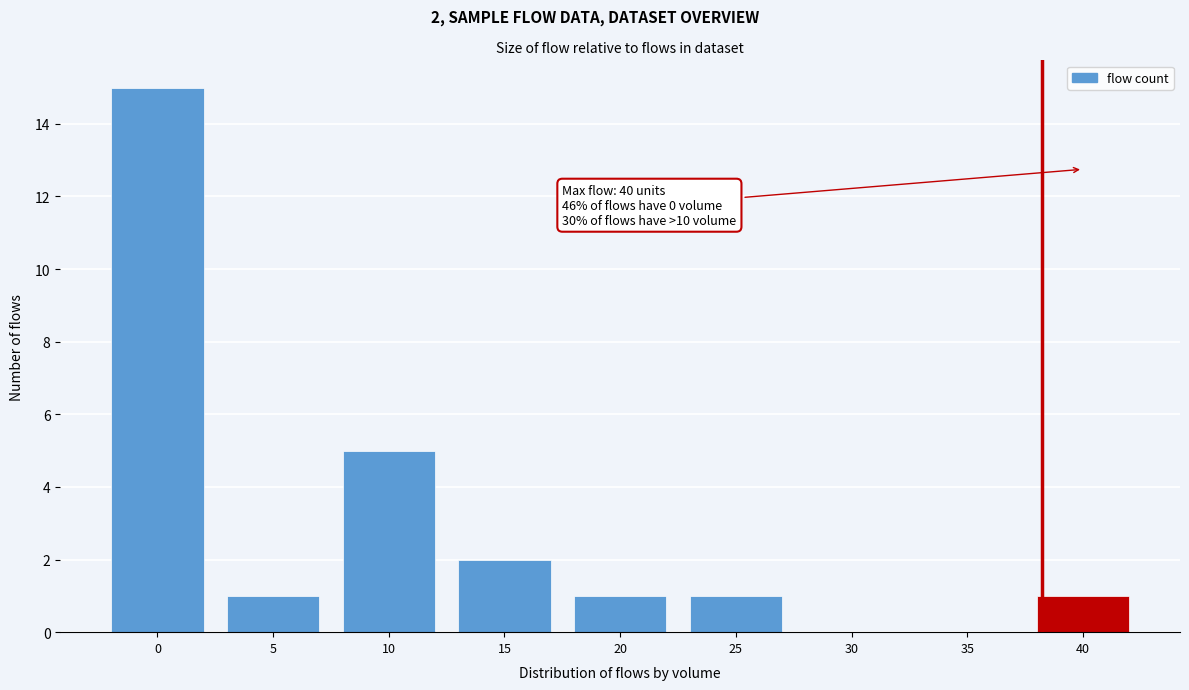

Reading left to right, list all the values displayed in this chart.

0=15	5=1	10=5	15=2	20=1	25=1	30=0	35=0	40=1